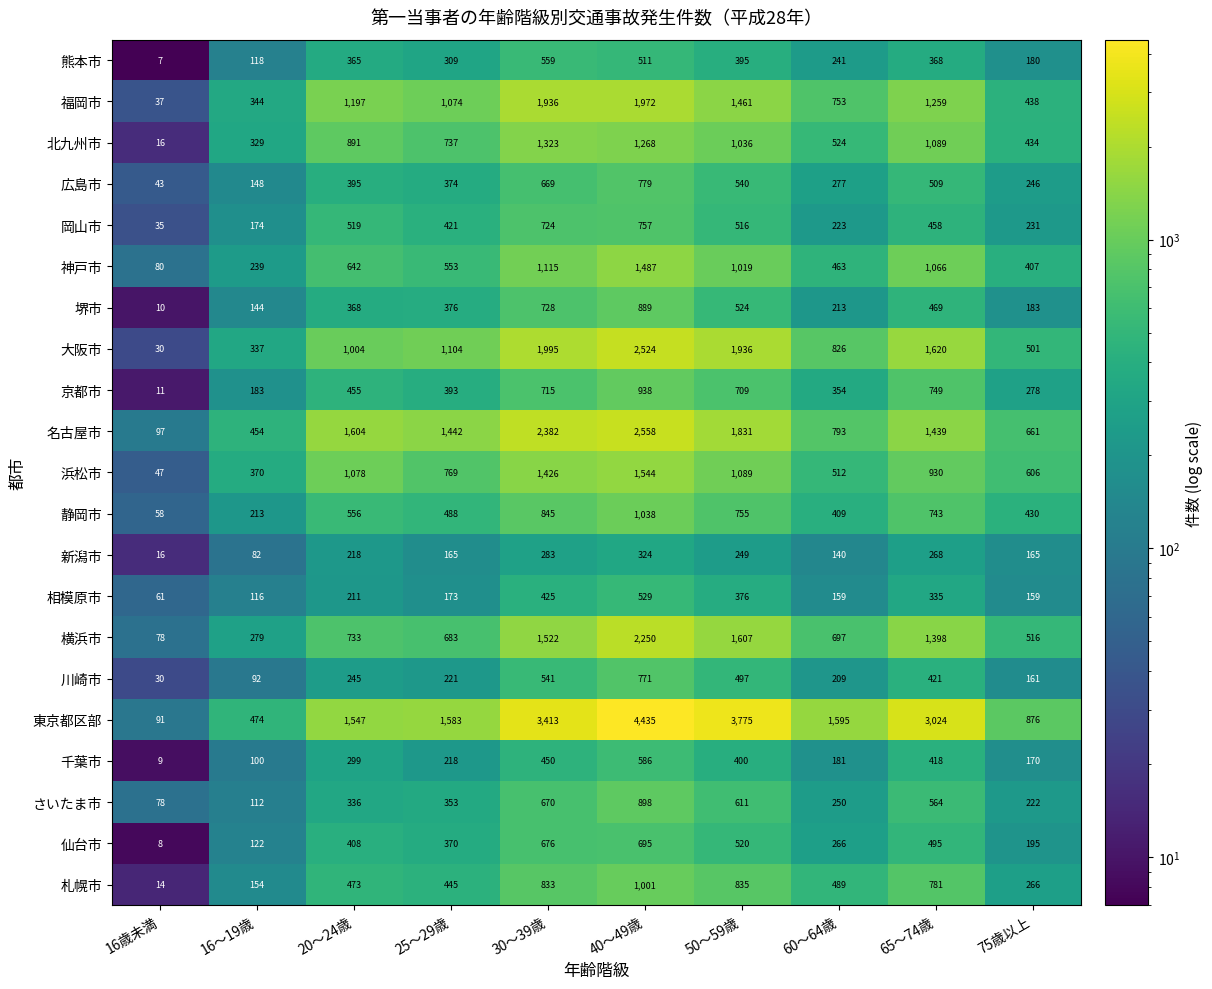

At how many categories does at least one series exceed 1932?

4